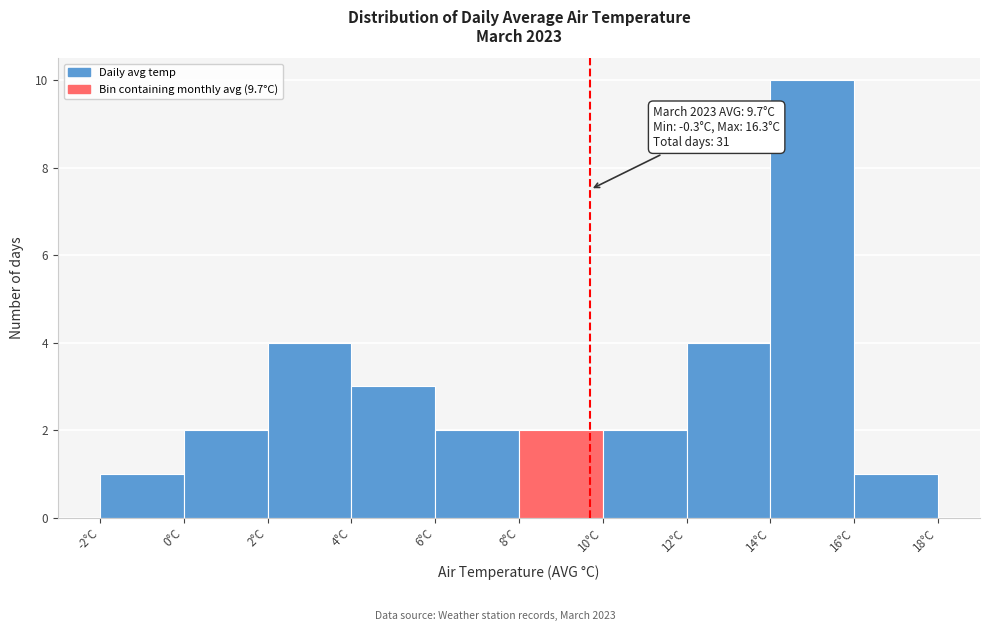

Over which range of the x-axis is the bar tallest?

14 to 16